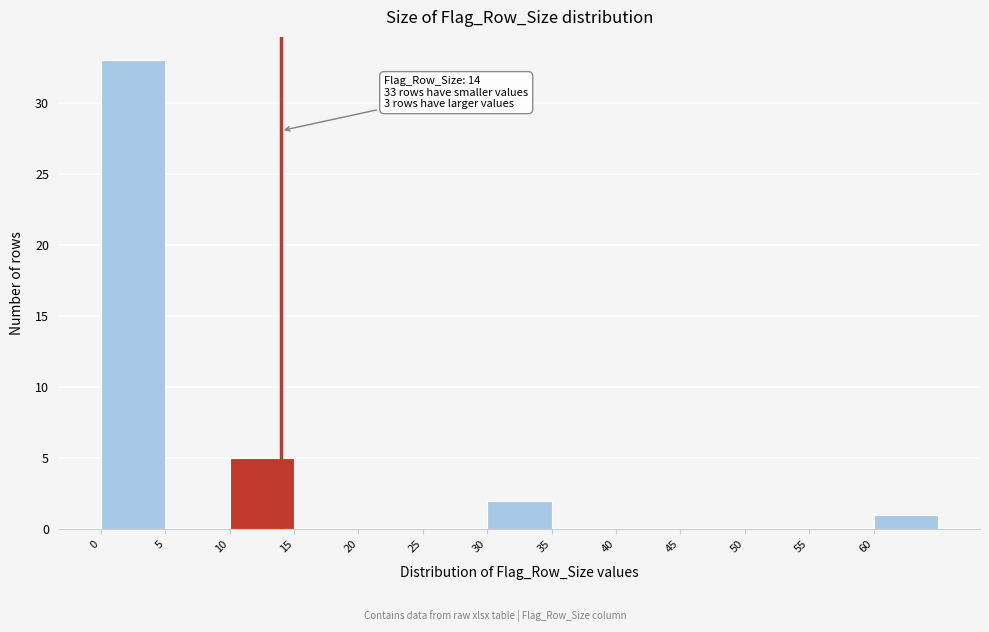

Over which range of the x-axis is the bar tallest?

0 to 5